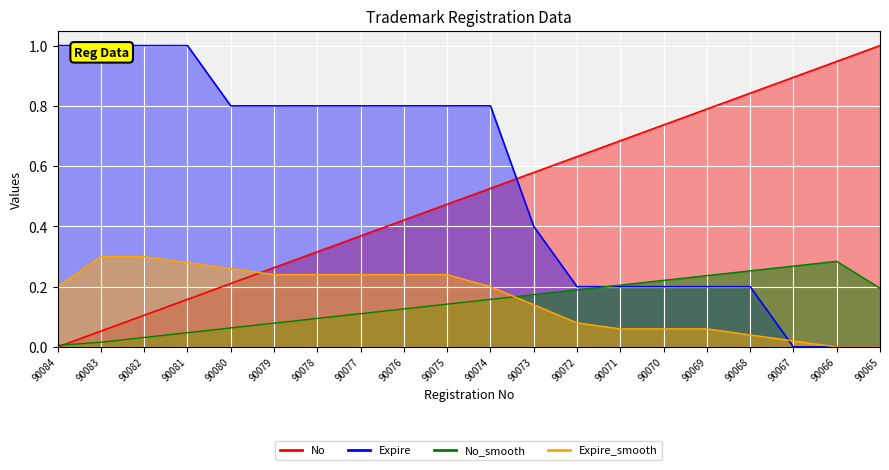

Reading left to right, what are all the values shown in this chart?

No: 90084=0.0	90083=0.1	90082=0.1	90081=0.2	90080=0.2	90079=0.3	90078=0.3	90077=0.4	90076=0.4	90075=0.5	90074=0.5	90073=0.6	90072=0.6	90071=0.7	90070=0.7	90069=0.8	90068=0.8	90067=0.9	90066=0.9	90065=1.0
Expire: 90084=1.0	90083=1.0	90082=1.0	90081=1.0	90080=0.8	90079=0.8	90078=0.8	90077=0.8	90076=0.8	90075=0.8	90074=0.8	90073=0.4	90072=0.2	90071=0.2	90070=0.2	90069=0.2	90068=0.2	90067=0.0	90066=0.0	90065=0.0